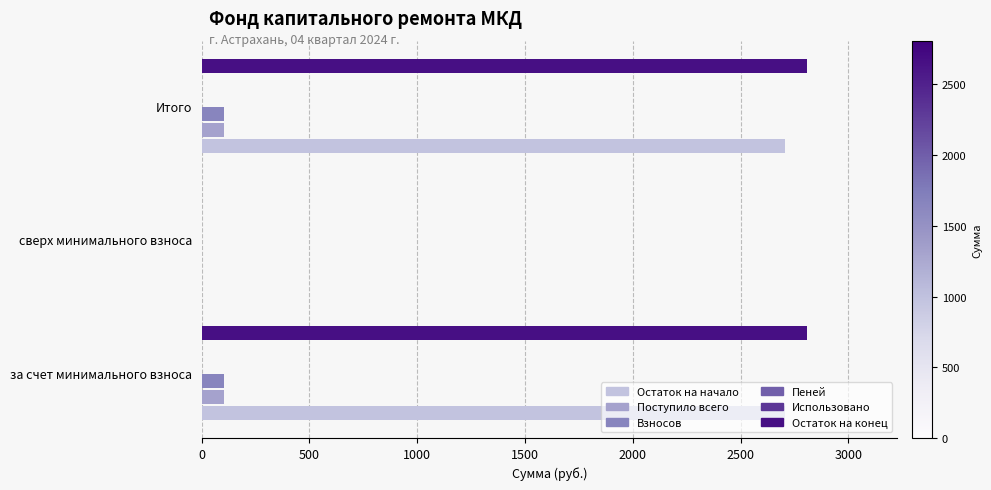

Between 0 and 1000, which series saw the biggest shift?

Остаток на начало